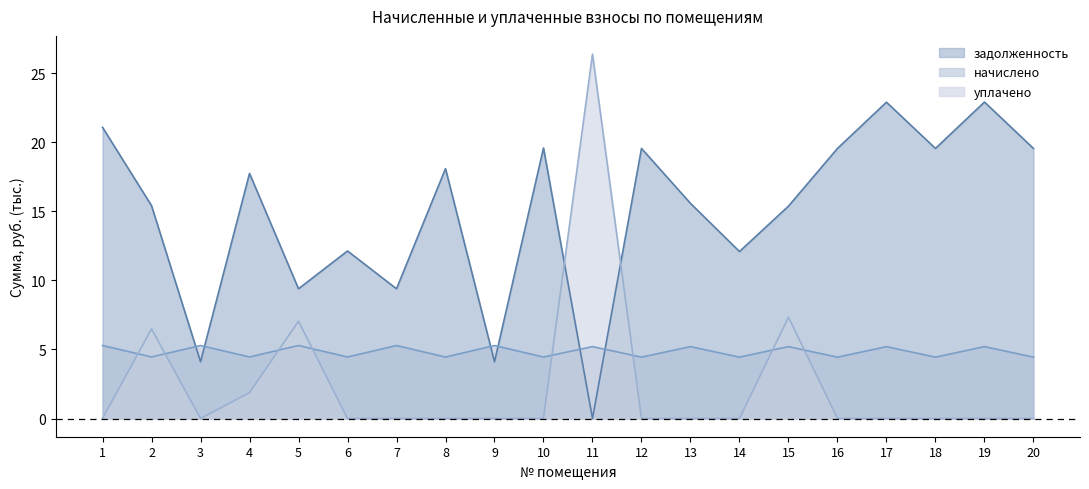

Is it true that задолженность equals 12.1 at 6?

True